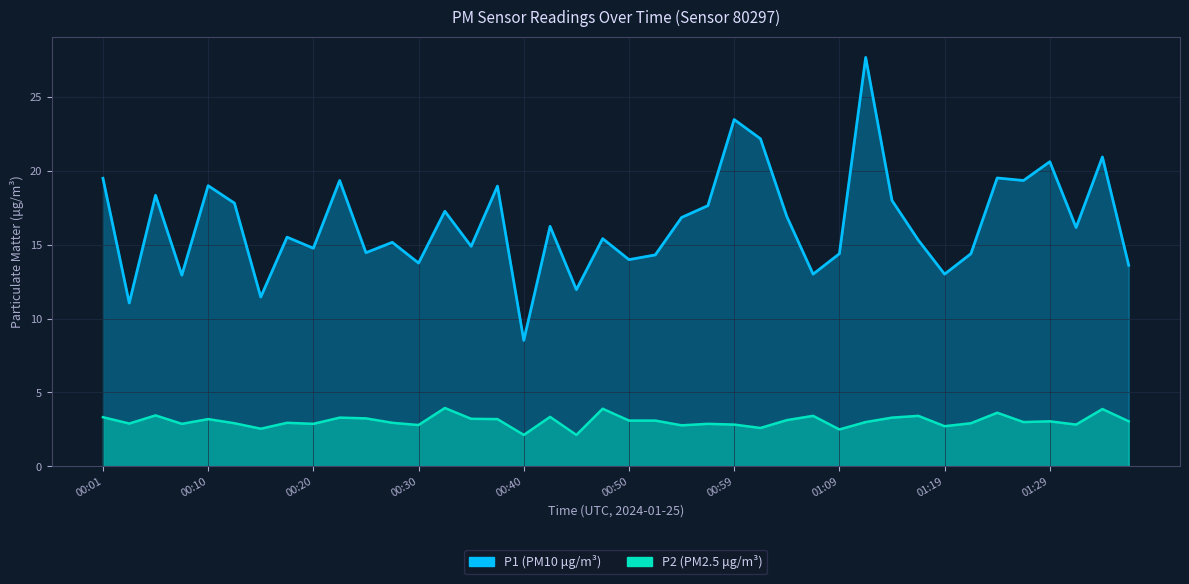

What are all the series names shown in the legend?

P1, P2